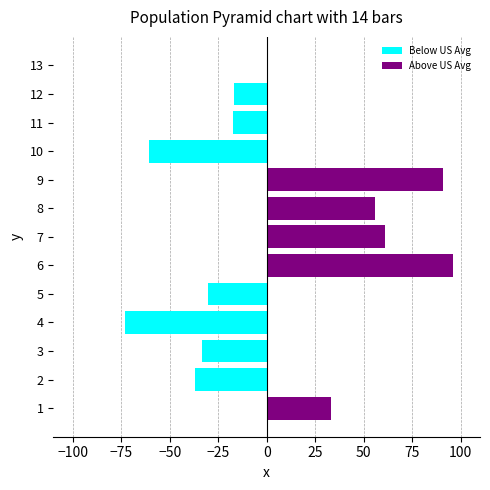

What is the average value of the Above US Avg series?

25.9